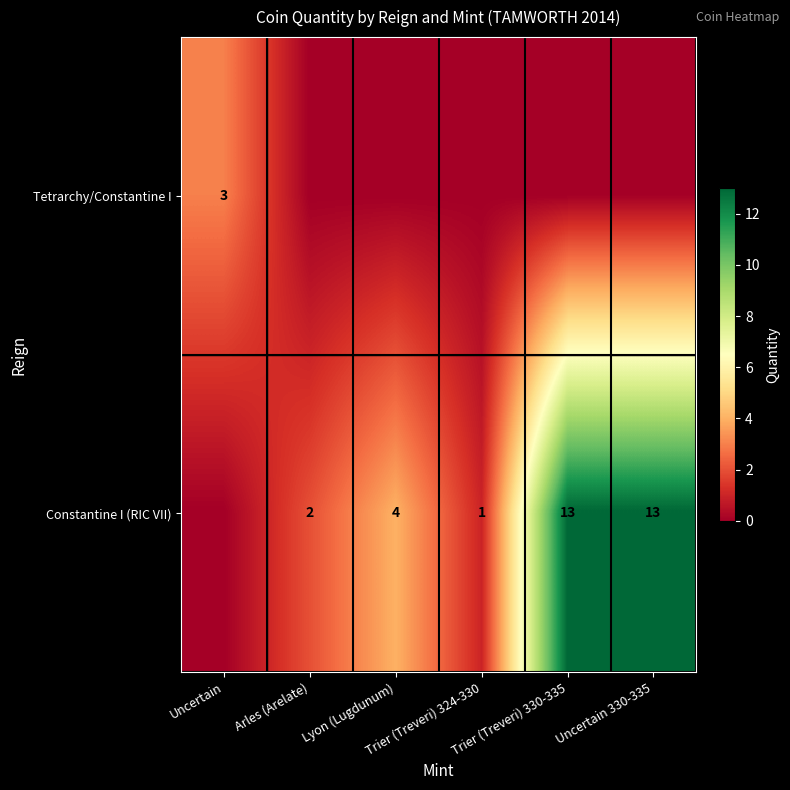

What is the maximum value shown in the chart?

13